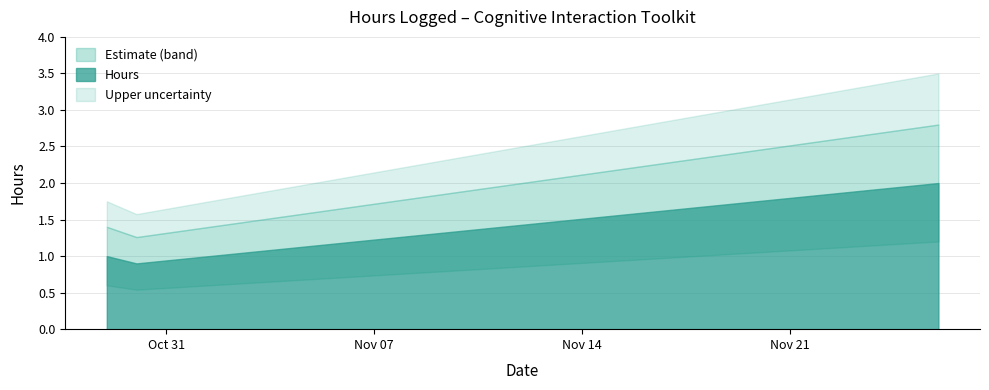

Count the number of categories in the chart.

5